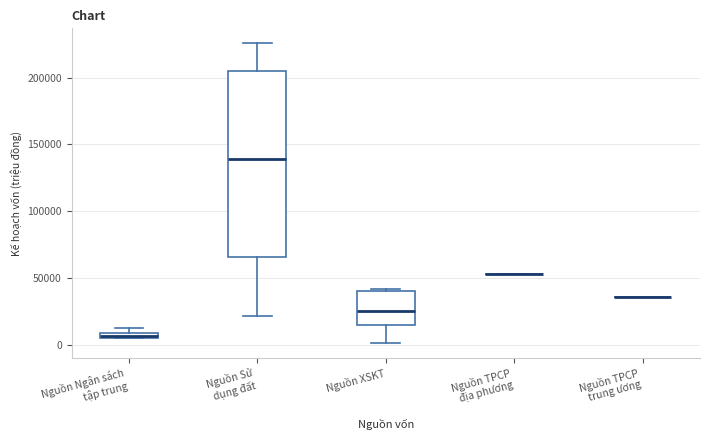

Which box is the tallest, from its lower edge to its upper edge?

Nguồn Sử dụng đất